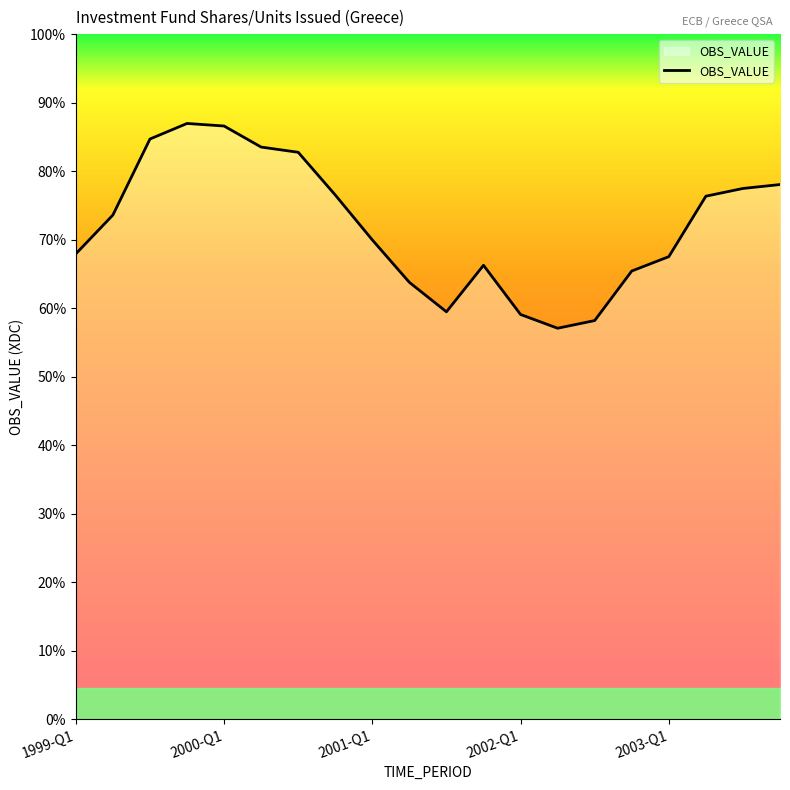

Does the chart display data point markers on the line(s)?

No